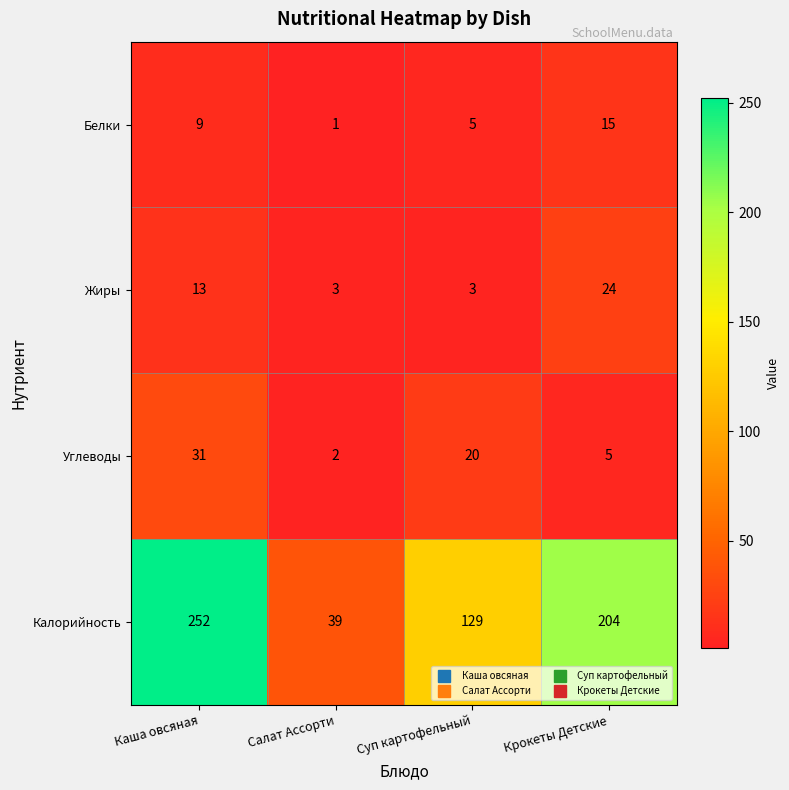

The value of Белки at Каша овсяная is 6. True or false?

False